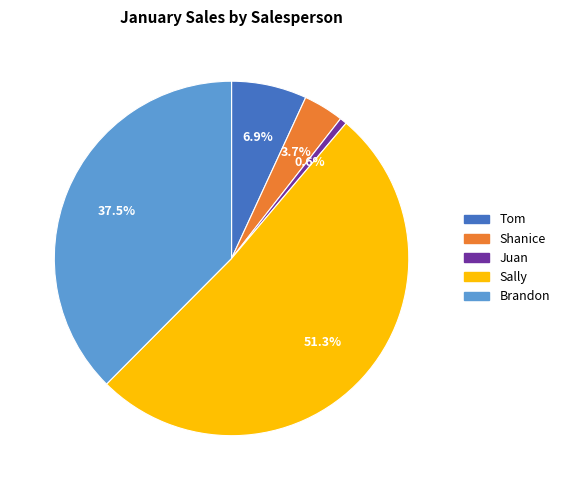

The Juan slice represents 1% of the pie. True or false?

True